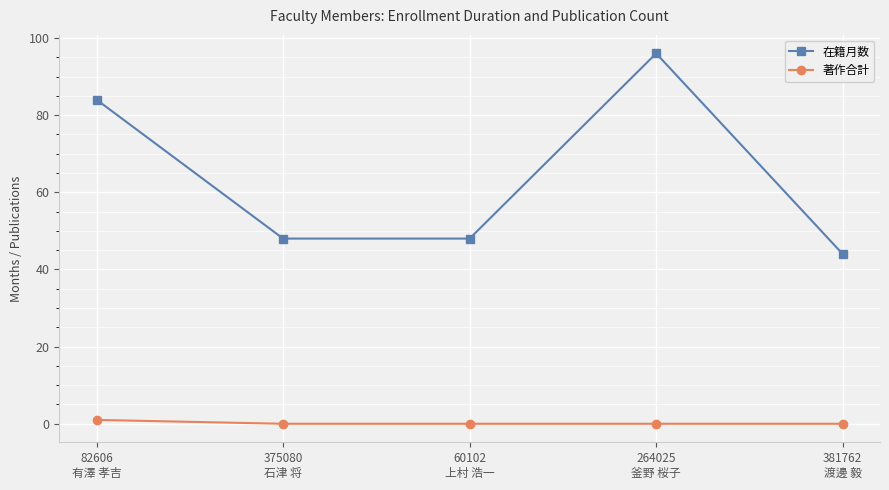

True or false: 在籍月数 and 著作合計 intersect in this chart.

False